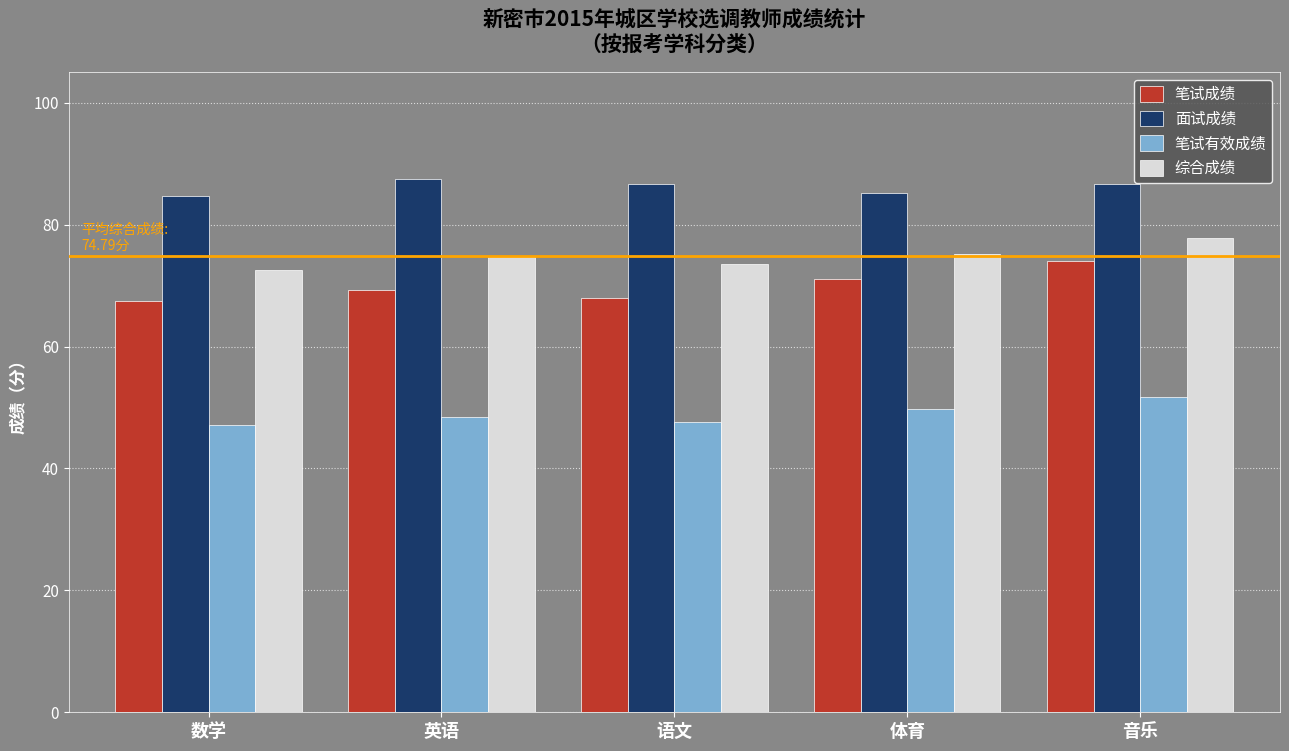

Which label corresponds to the largest value in the chart?

英语